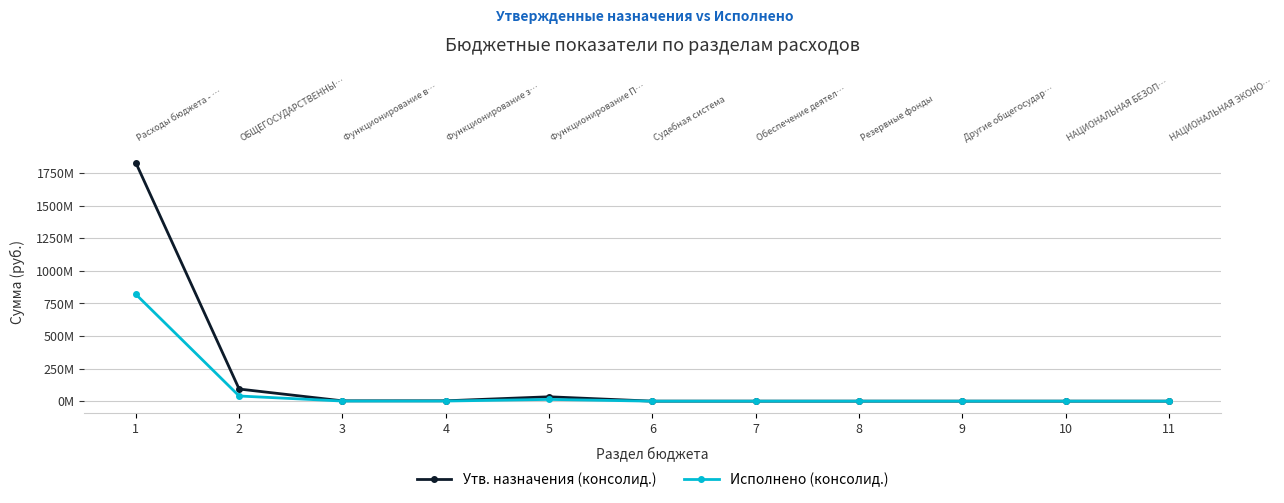

At which category does Исполнено (консолид.) reach its first local peak?

5